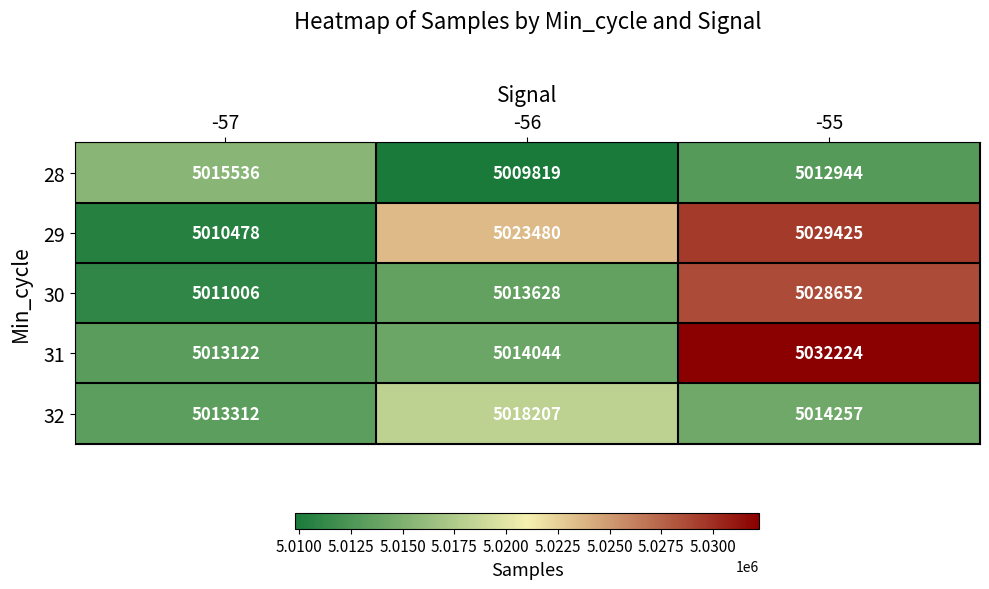

Reading left to right, list all the values displayed in this chart.

28: 5015536	5009819	5012944
29: 5010478	5023480	5029425
30: 5011006	5013628	5028652
31: 5013122	5014044	5032224
32: 5013312	5018207	5014257